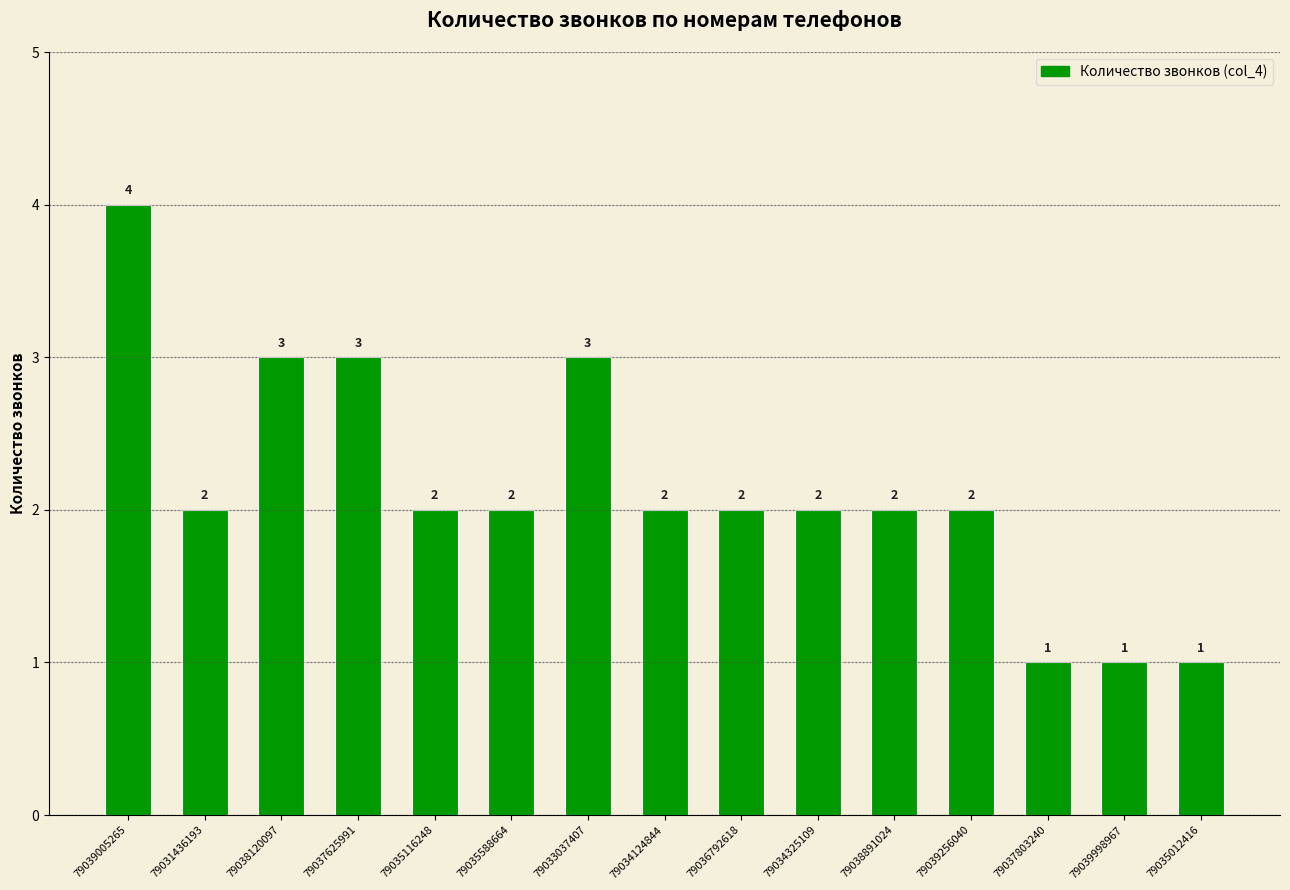

What is the ratio of the value at 79037803240 to the value at 79035012416?

1.0